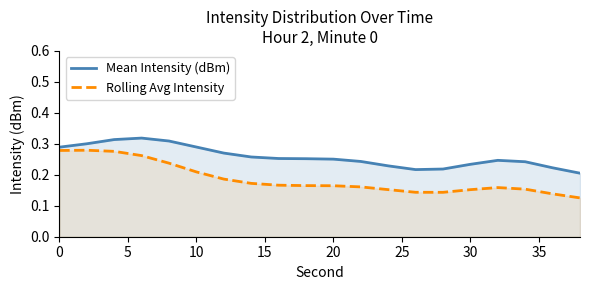

Reading left to right, extract all data points from this chart.

Mean Intensity (dBm): 0.3	0.3	0.3	0.3	0.3	0.3	0.3	0.3	0.3	0.3	0.3	0.2	0.2	0.2	0.2	0.2	0.2	0.2	0.2	0.2
Rolling Avg Intensity: 0.3	0.3	0.3	0.3	0.2	0.2	0.2	0.2	0.2	0.2	0.2	0.2	0.2	0.1	0.1	0.2	0.2	0.2	0.1	0.1